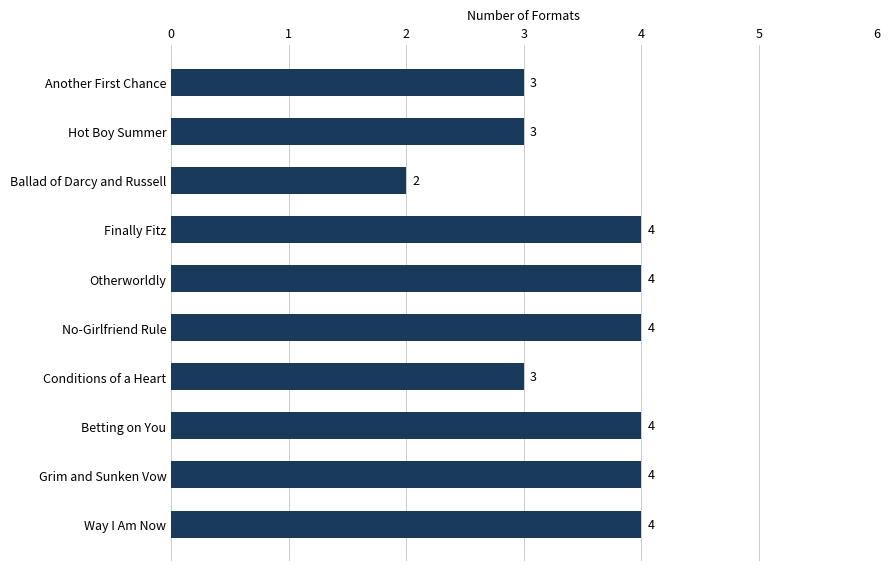

Count the values in the range 3 to 4.

9